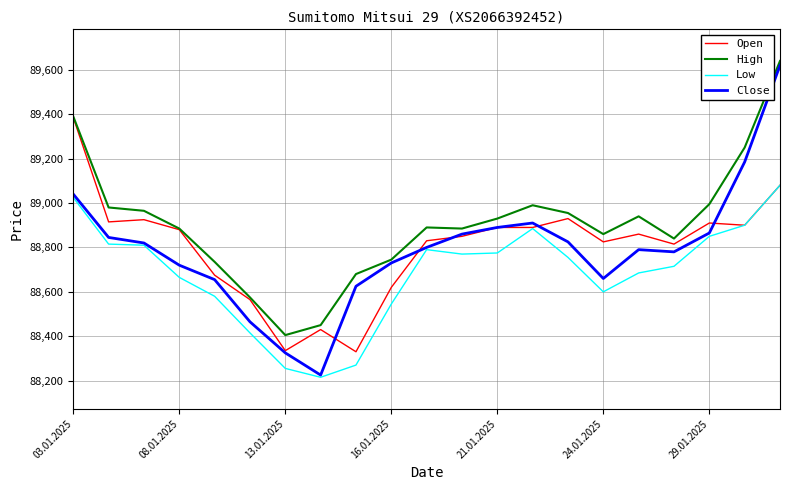

Is this an area chart (filled region under the line)?

No